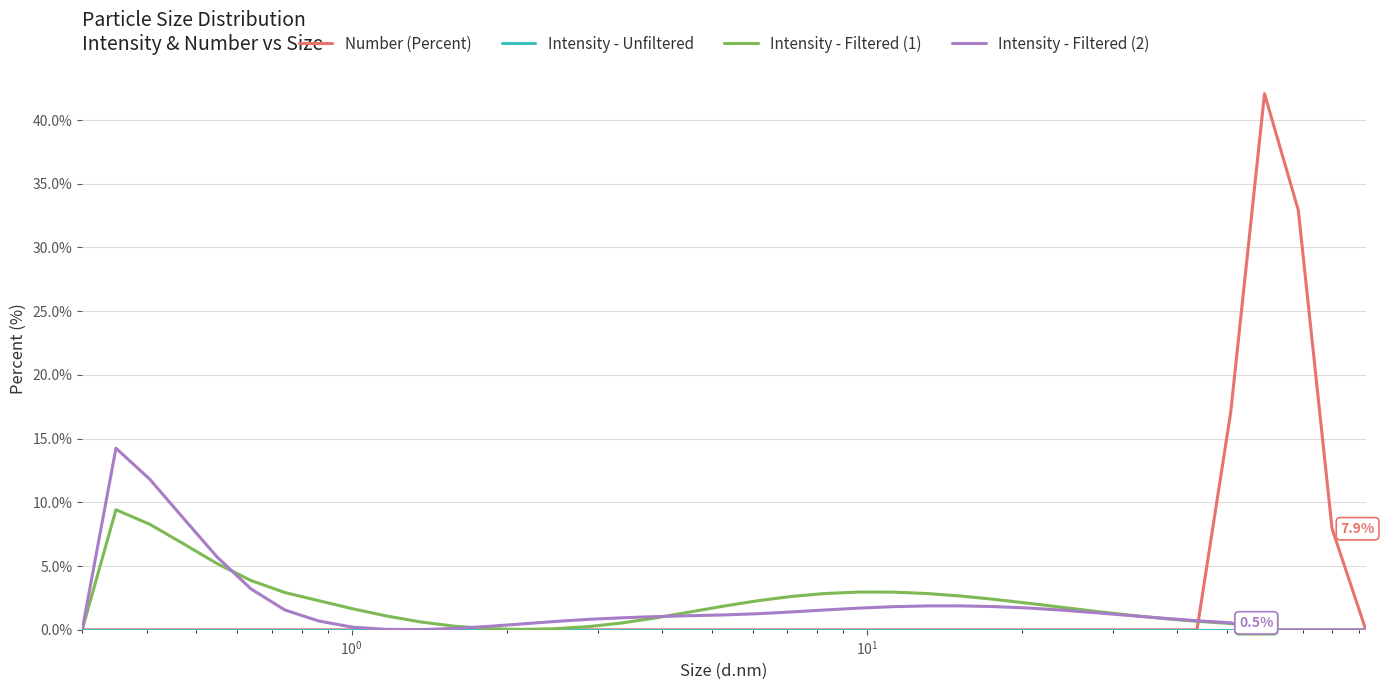

Does the chart have visible grid lines?

Yes